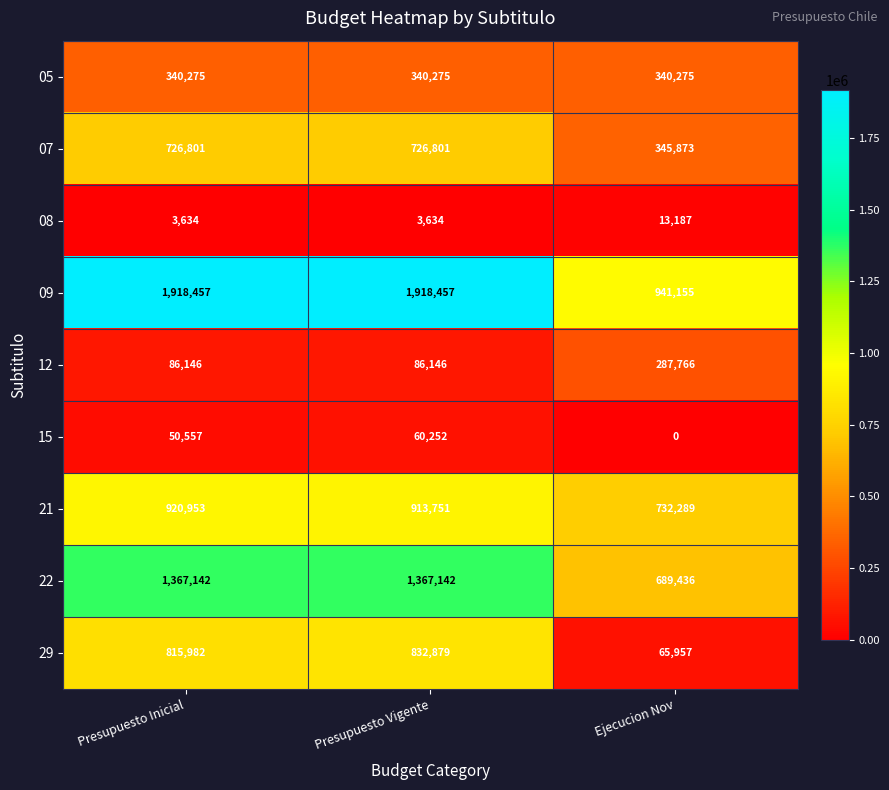

Rank the series by their maximum value, from lowest to highest.

08, 15, 12, 05, 07, 29, 21, 22, 09